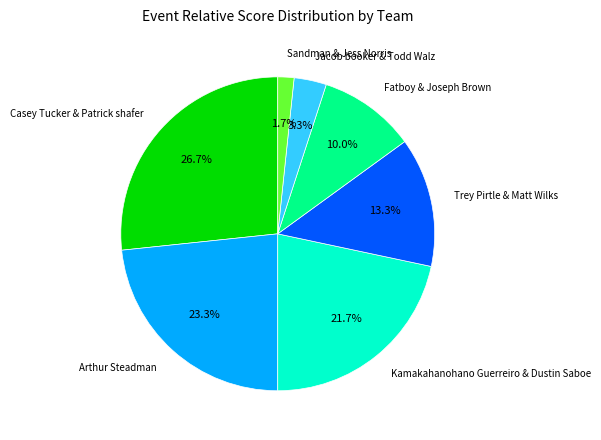

Is there any slice that represents more than half of the pie?

No